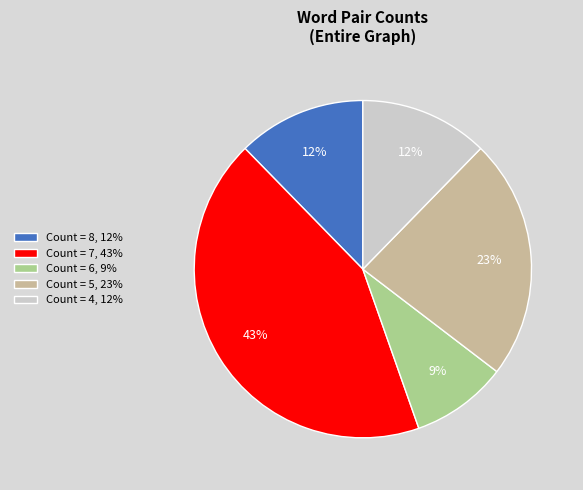

Combined, do Count = 8, 12% and Count = 4, 12% account for over 50%?

No